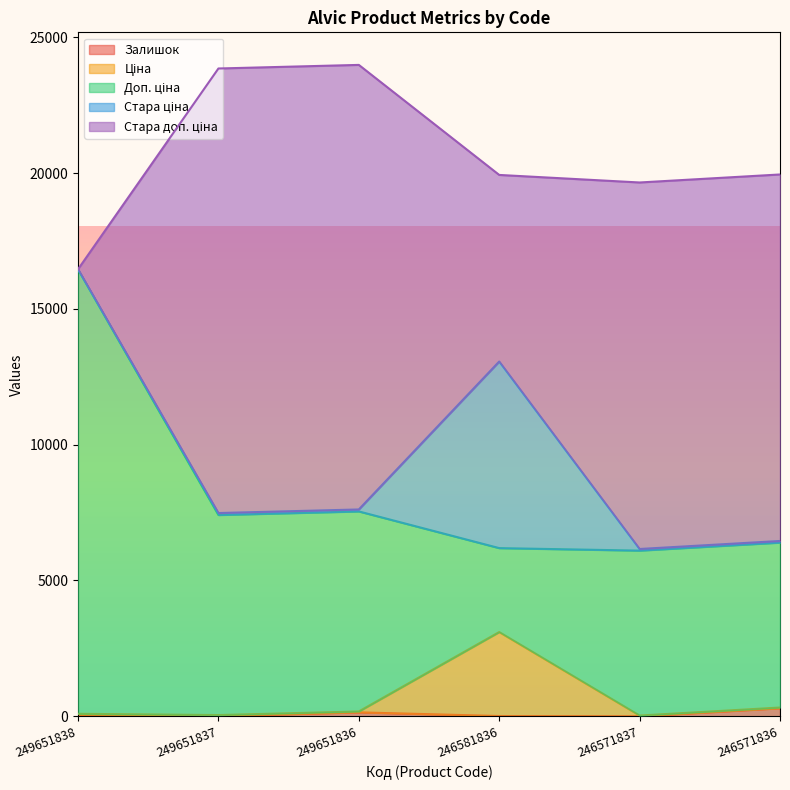

At which label is Доп. ціна closest to 9728?

249651837